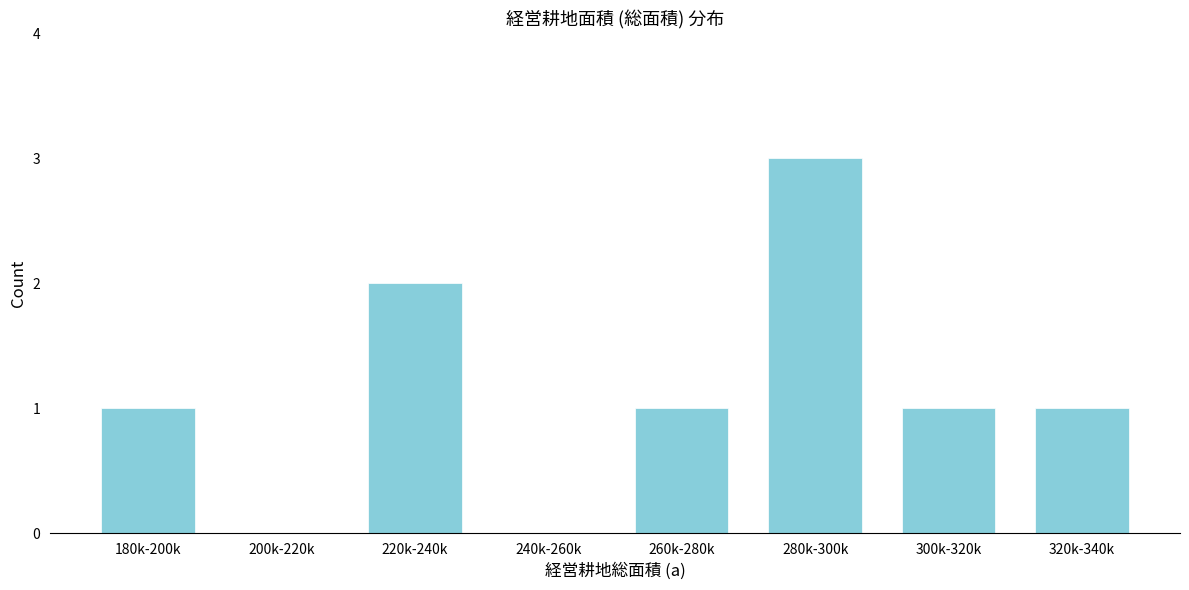

Reading left to right, transcribe all the data shown in this chart.

180k-200k=1	200k-220k=0	220k-240k=2	240k-260k=0	260k-280k=1	280k-300k=3	300k-320k=1	320k-340k=1